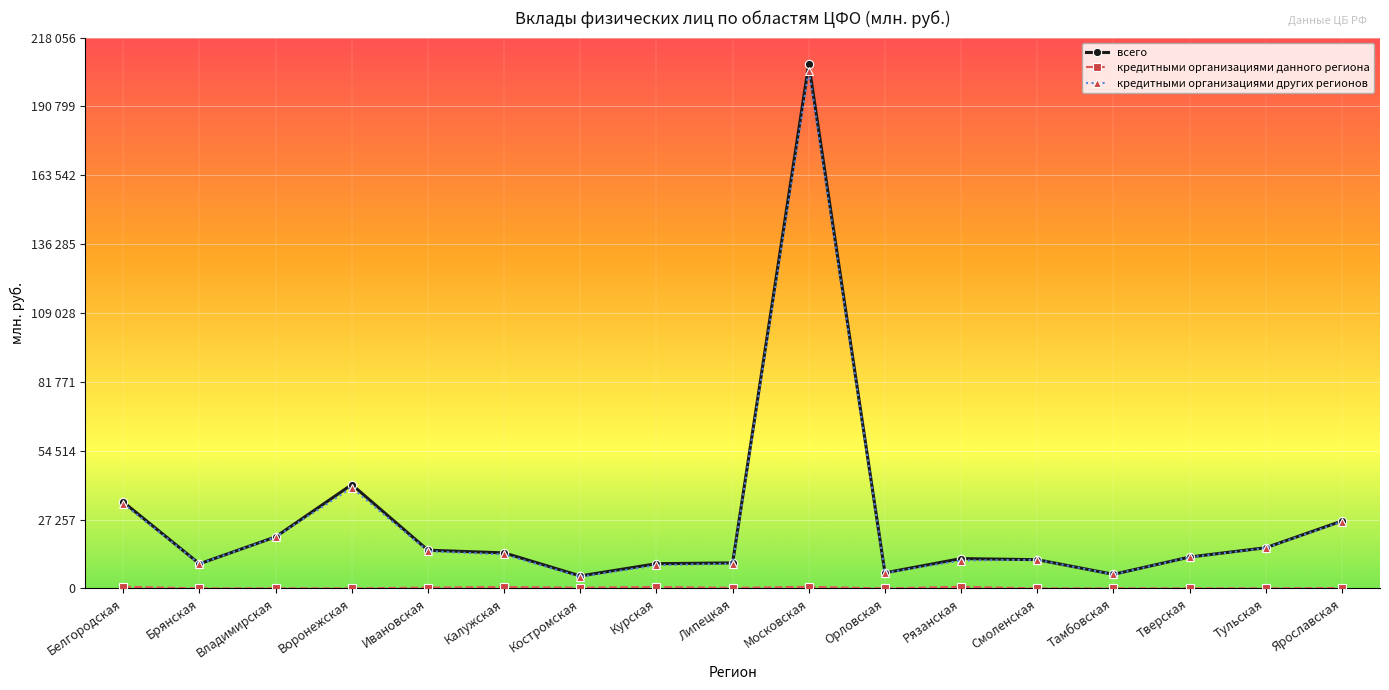

Is this an area chart (filled region under the line)?

No